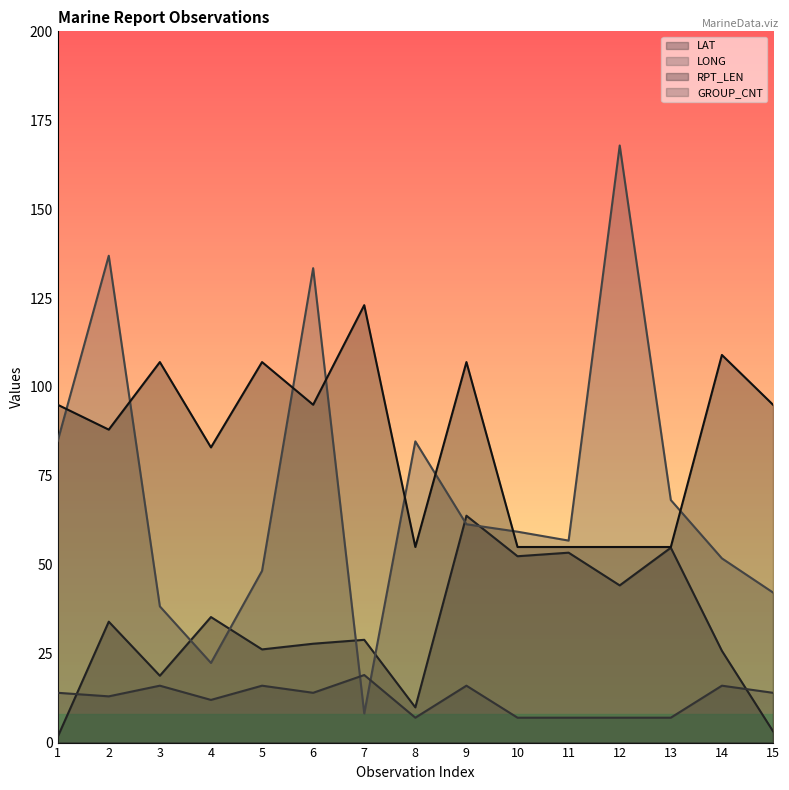

The LAT series shows 86.2 at 13. True or false?

False